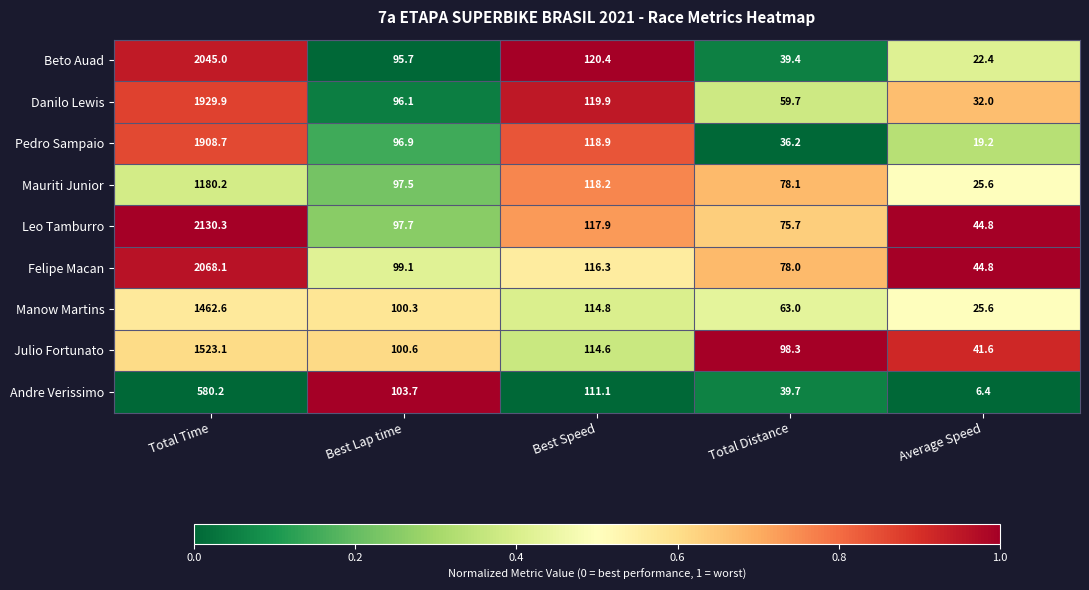

What is the difference between the Felipe Macan values at Total Distance and Total Time?

1990.1